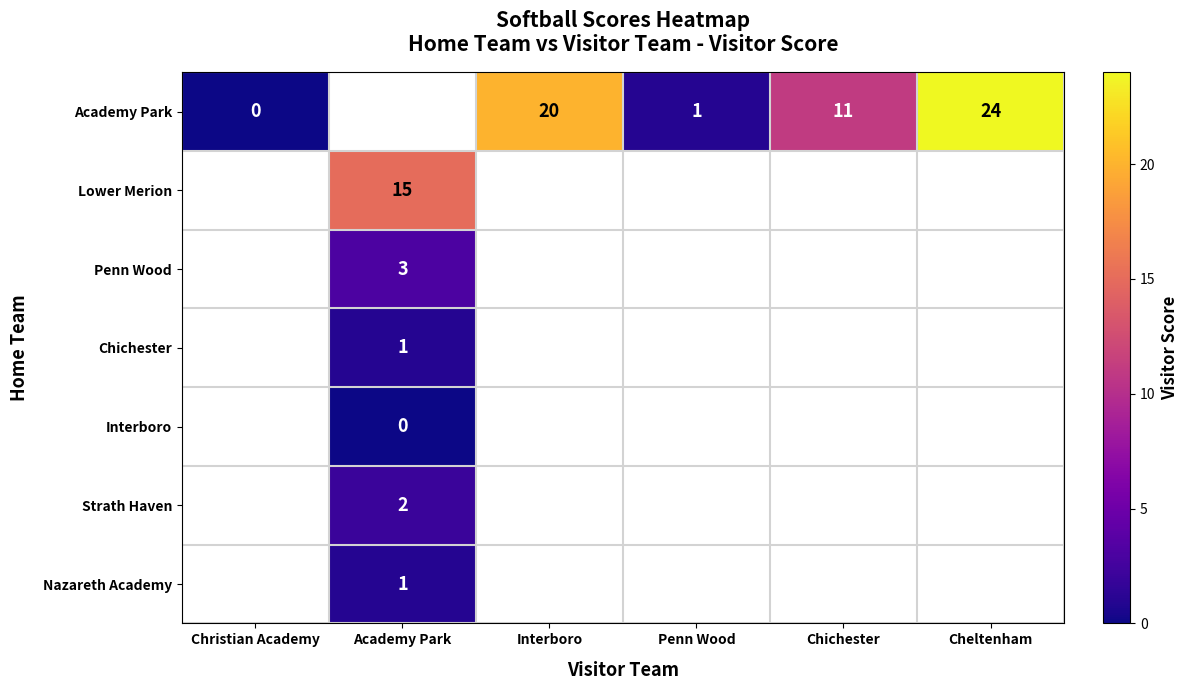

What is the greatest value displayed?

24.0